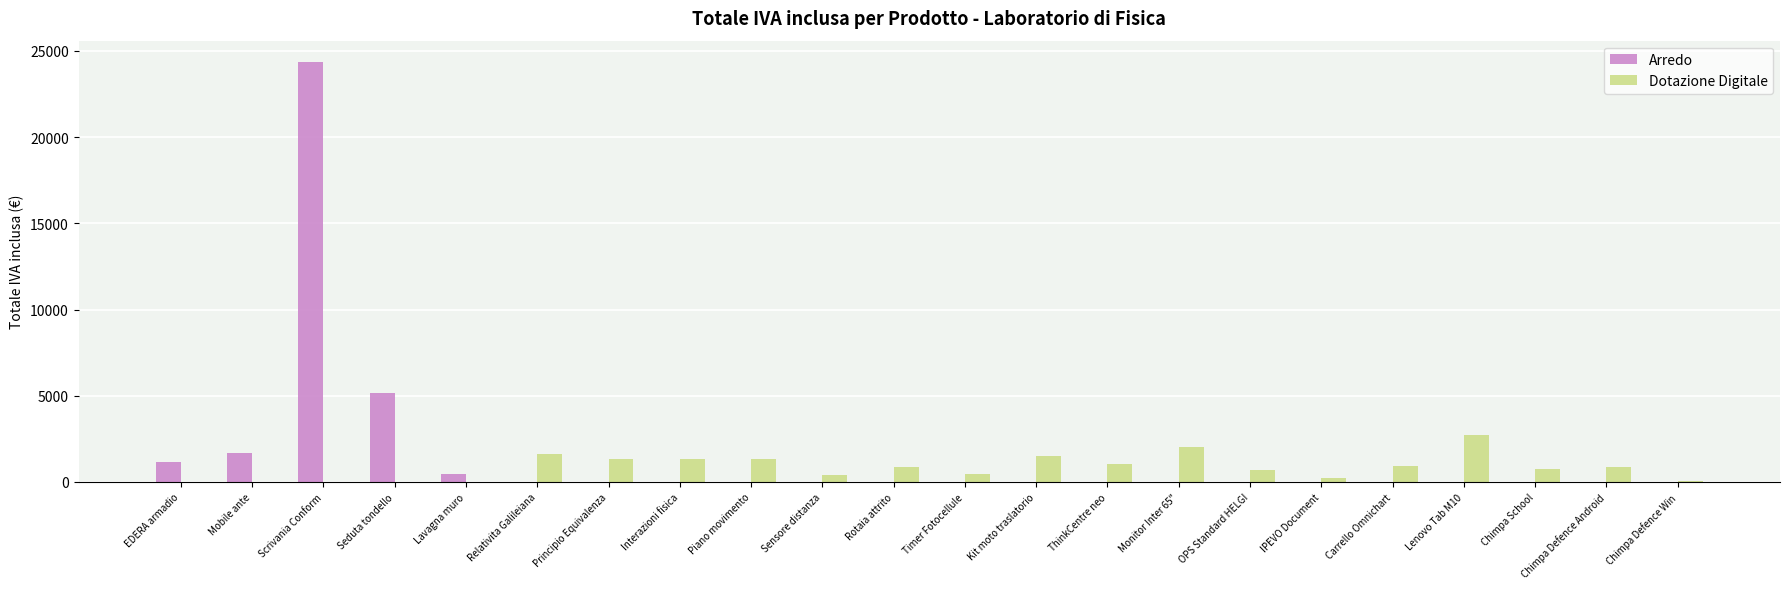

How many groups of bars are there?

22